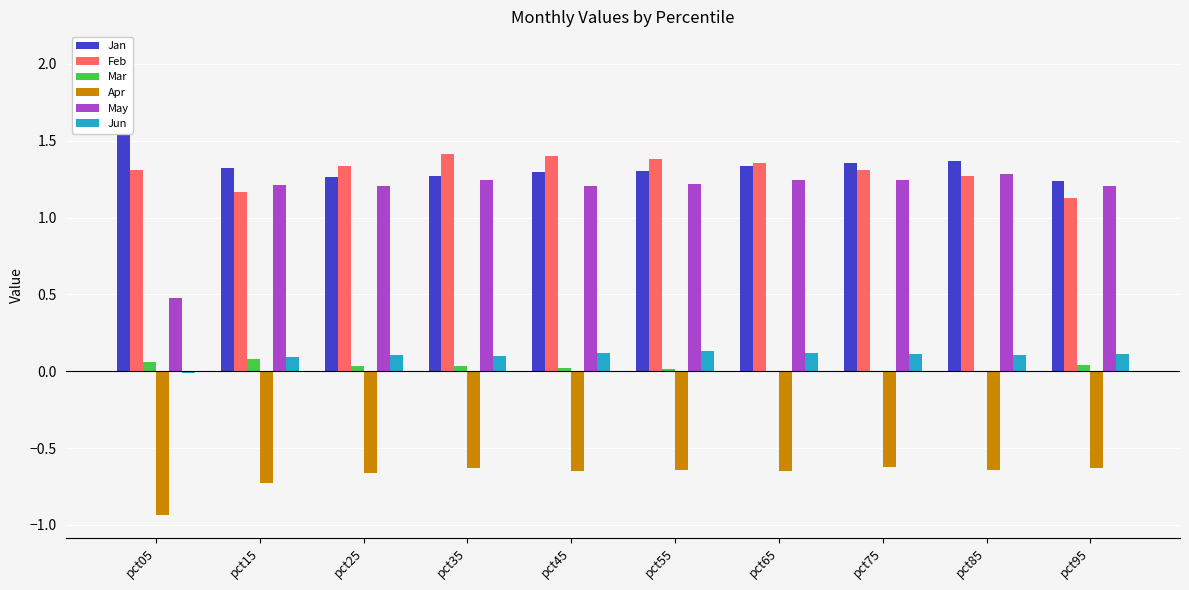

What is the smallest value displayed?

-0.9